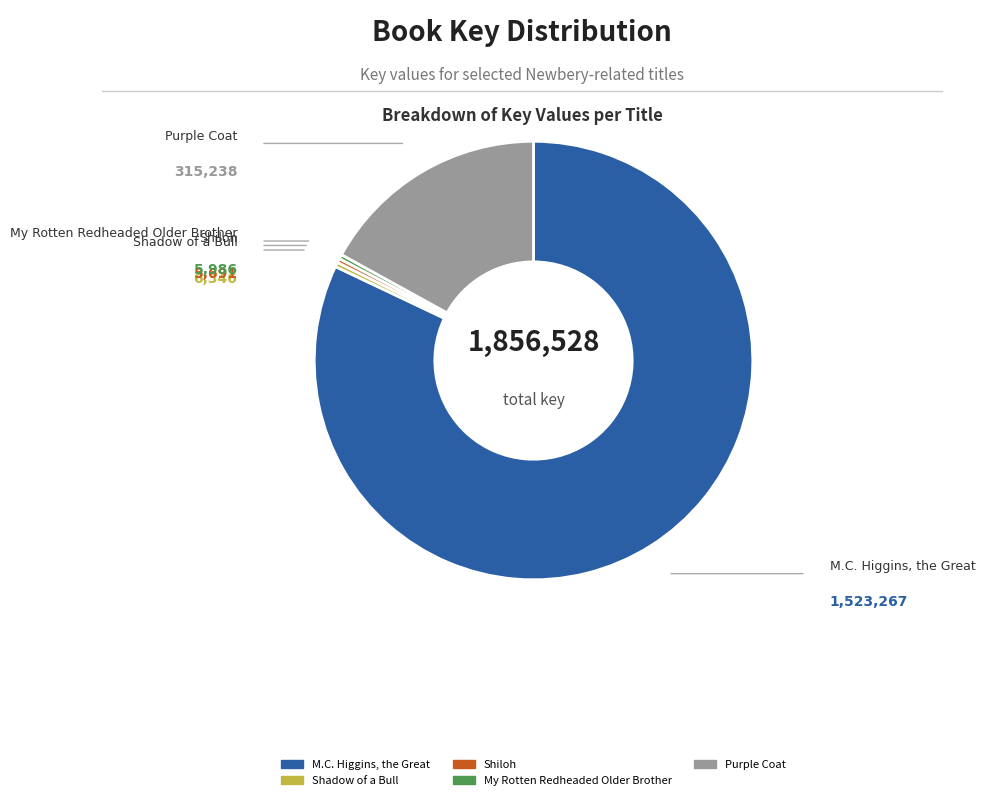

Which category accounts for the majority?

M.C. Higgins, the Great